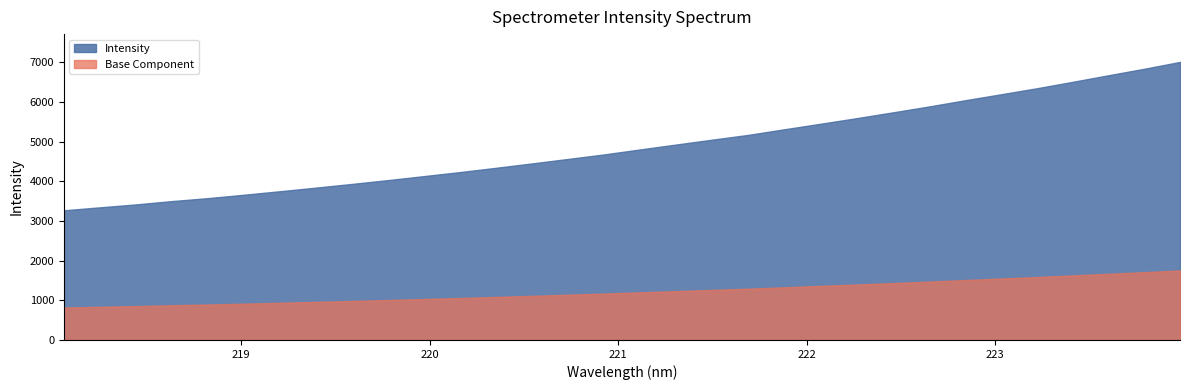

List the labels in order of value, smallest first.

218.0596, 218.2508, 218.442, 218.6332, 218.8244, 219.0156, 219.2067, 219.3979, 219.589, 219.7801, 219.9712, 220.1623, 220.3533, 220.5444, 220.7354, 220.9264, 221.1174, 221.3083, 221.4993, 221.6902, 221.8812, 222.0721, 222.263, 222.4538, 222.6447, 222.8355, 223.0264, 223.2172, 223.408, 223.5987, 223.7895, 223.9802